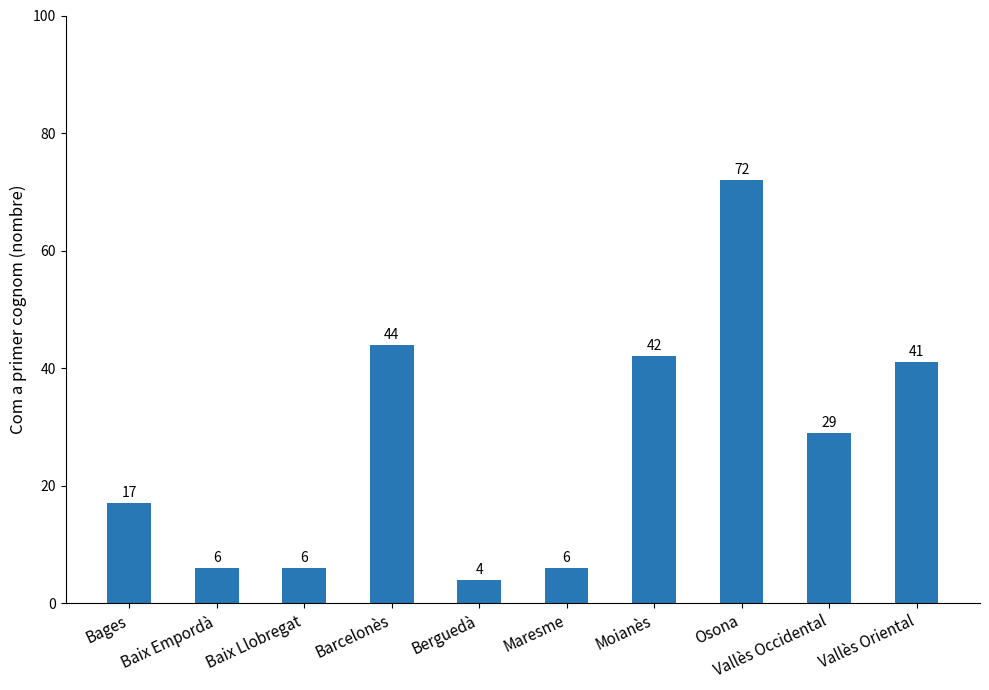

What is the label of the 6th bar from the left?

Maresme